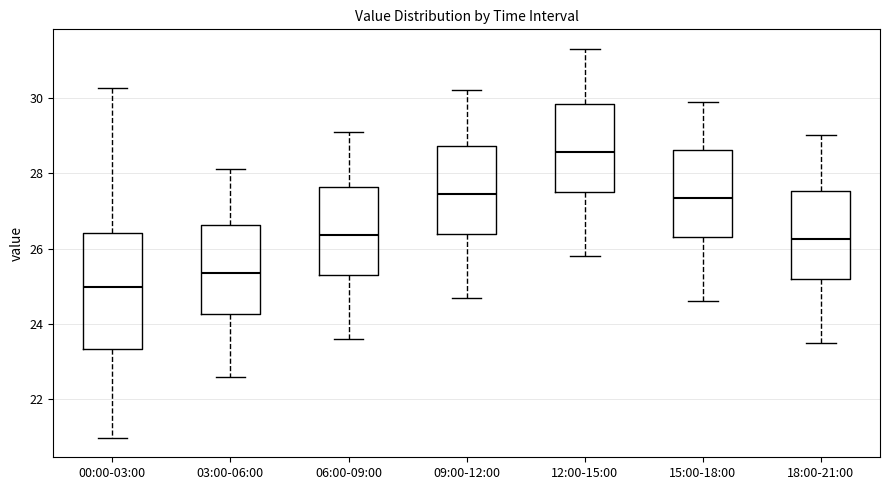

Reading left to right, read every box against the y-axis: the position of its median line, the range the box covers, and the ends of its whiskers. The values are not printed on the chart, so give them approximately, as read against the axis.

00:00-03:00: median 25.0, box 23.4 to 26.4, whiskers 21.0 to 30.2
03:00-06:00: median 25.4, box 24.2 to 26.6, whiskers 22.6 to 28.2
06:00-09:00: median 26.4, box 25.4 to 27.6, whiskers 23.6 to 29.2
09:00-12:00: median 27.4, box 26.4 to 28.8, whiskers 24.8 to 30.2
12:00-15:00: median 28.6, box 27.6 to 29.8, whiskers 25.8 to 31.4
15:00-18:00: median 27.4, box 26.4 to 28.6, whiskers 24.6 to 30.0
18:00-21:00: median 26.2, box 25.2 to 27.6, whiskers 23.6 to 29.0